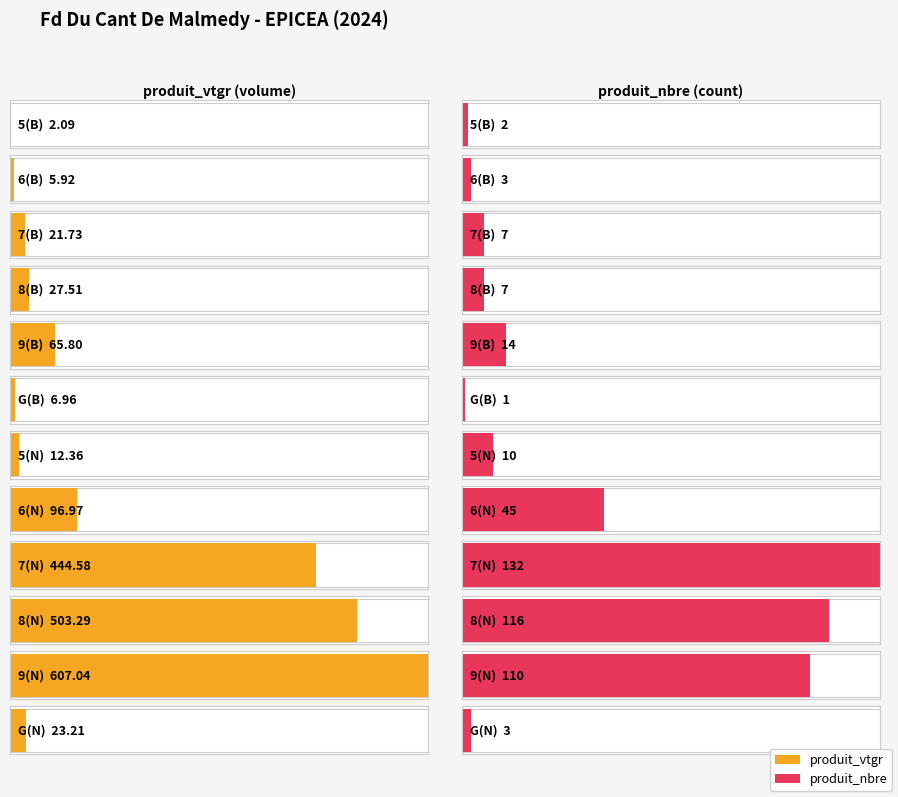

Where does the produit_nbre series first go above 10?

9